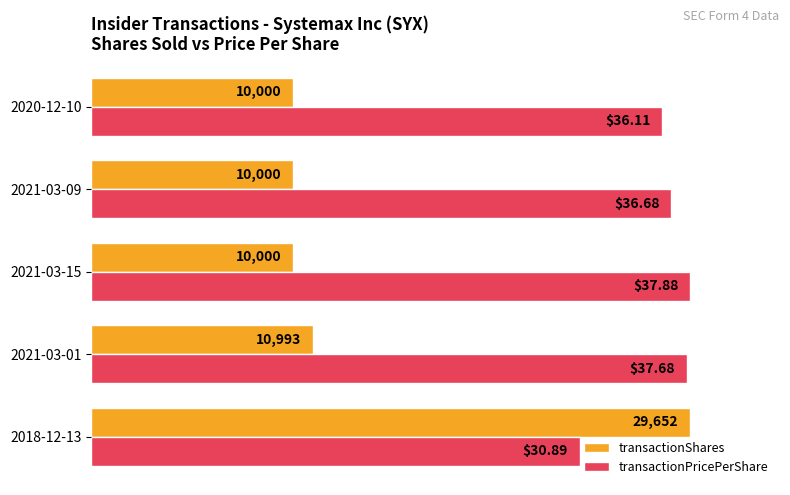

What are all the series names shown in the legend?

transactionShares, transactionPricePerShare